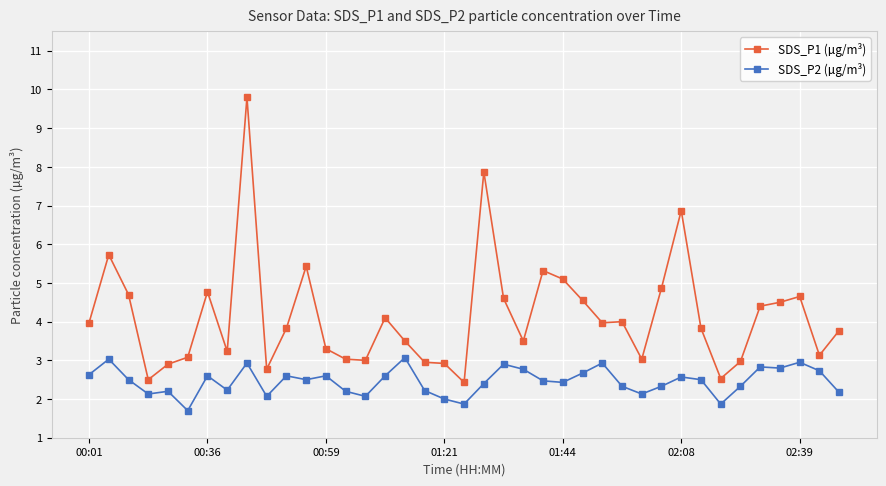

What is the greatest value displayed?

9.8